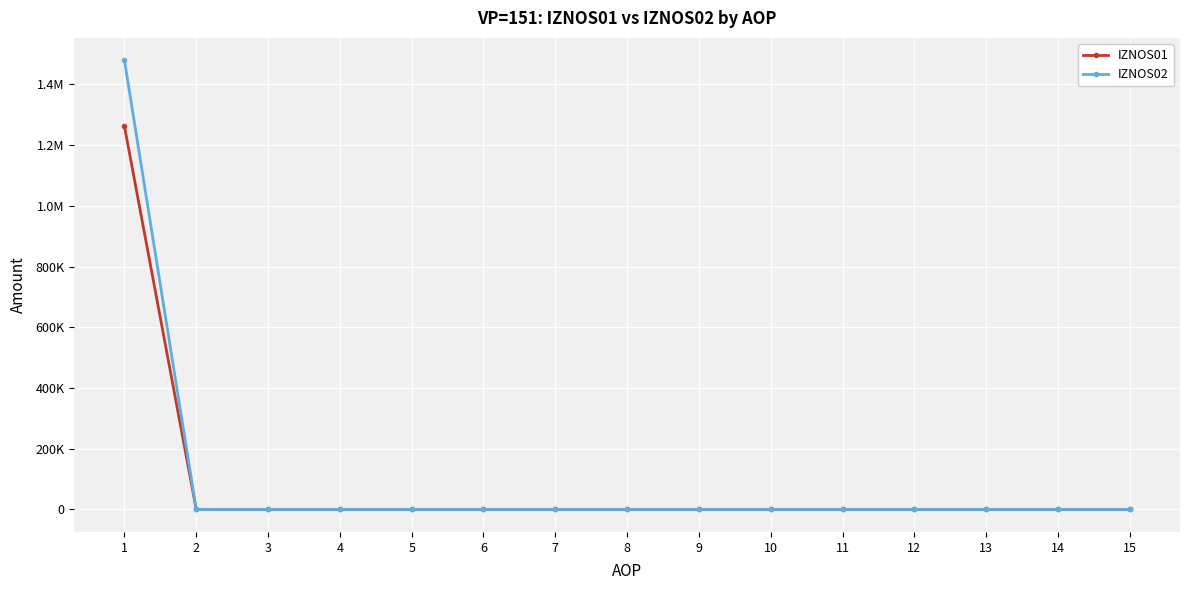

Which category has the lowest value across all series?

2